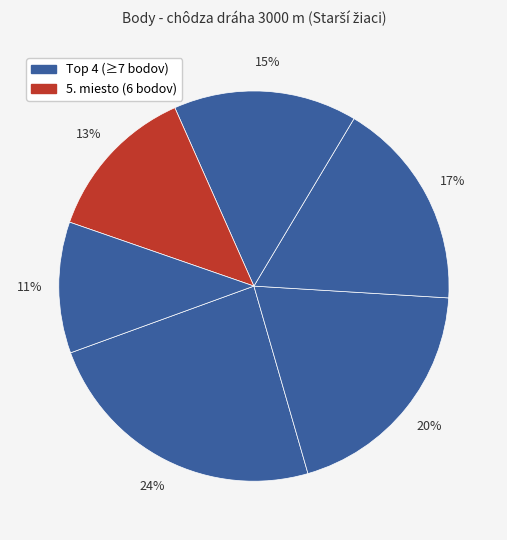

Count the number of slices in the pie.

6